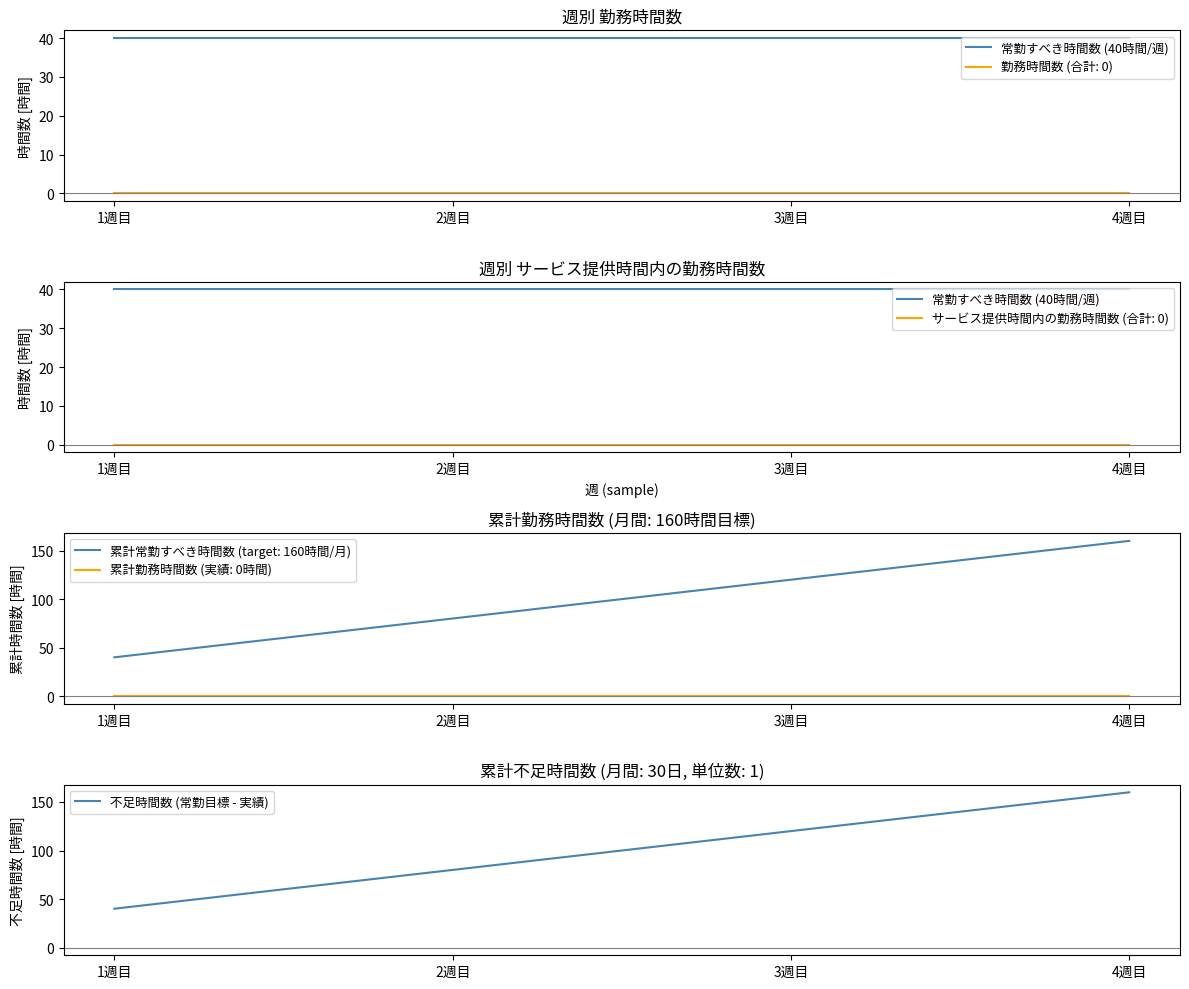

Is this an area chart (filled region under the line)?

No